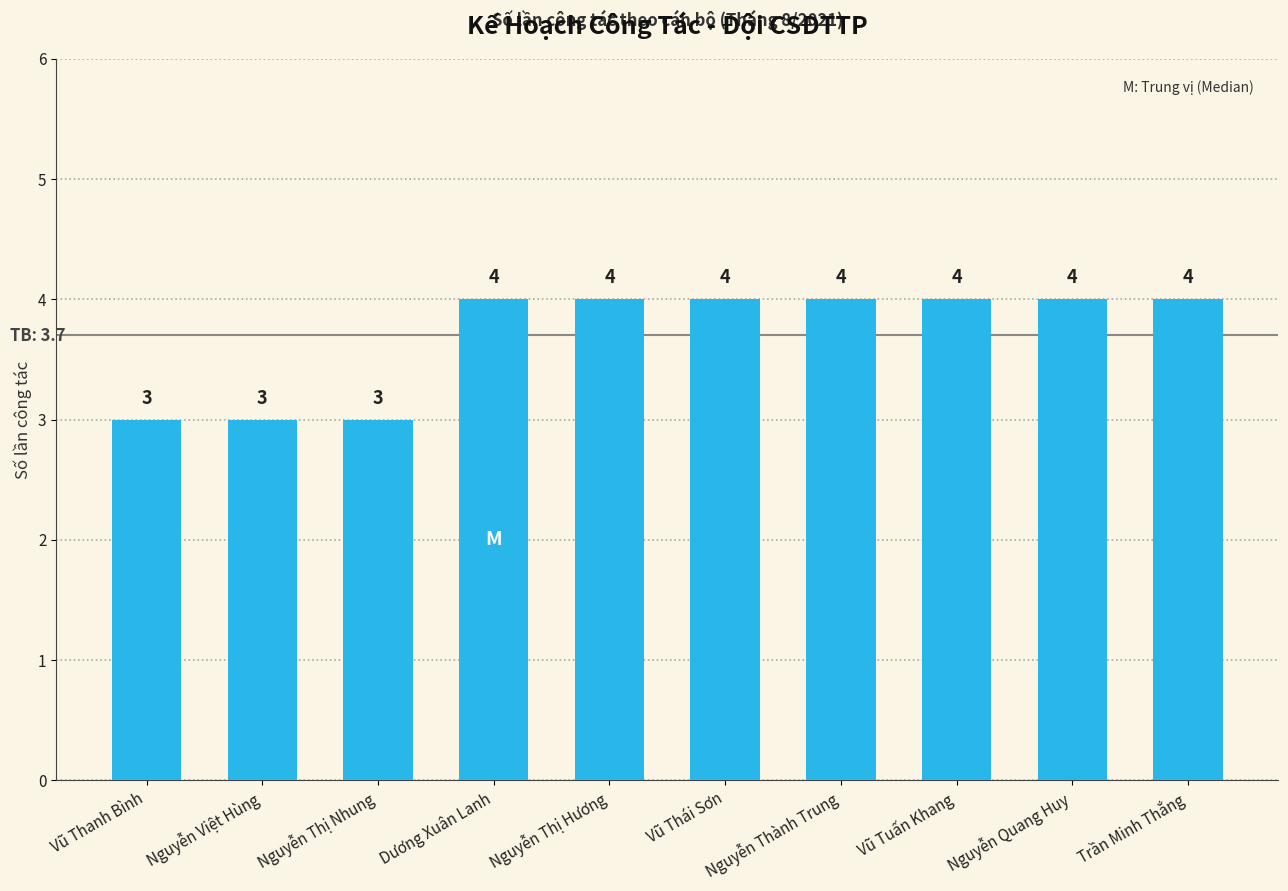

What is the greatest value displayed?

4